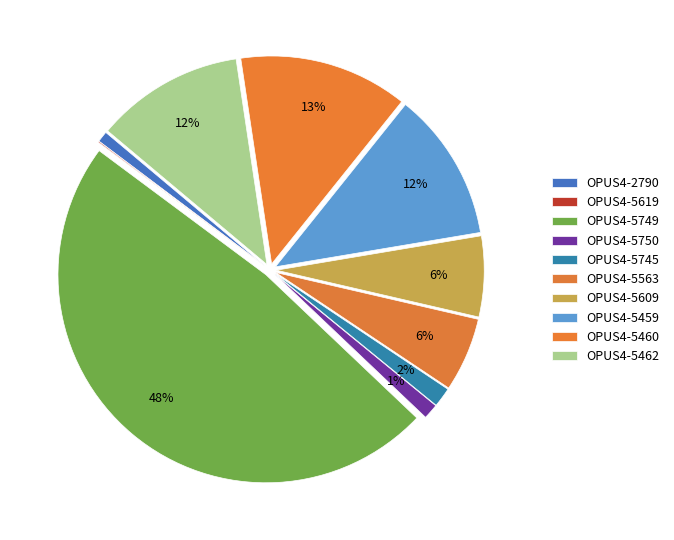

Is there a majority slice in this chart?

No